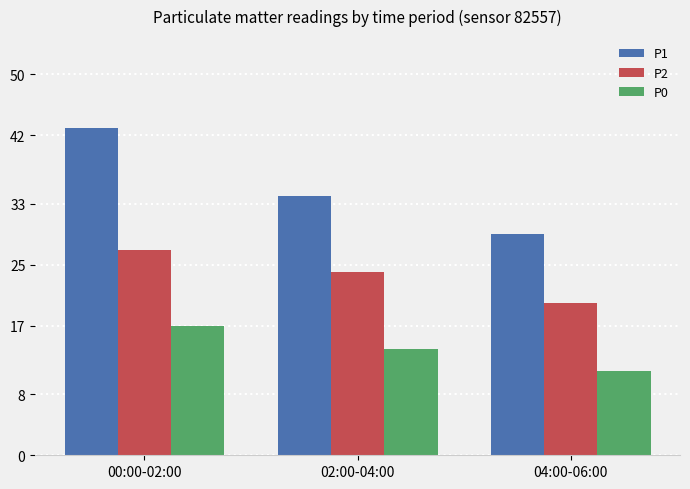

How many values in the P2 series are below 24?

1